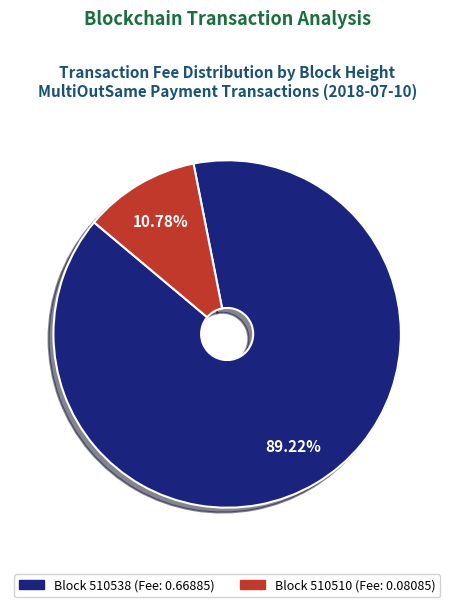

Is there a majority slice in this chart?

Yes